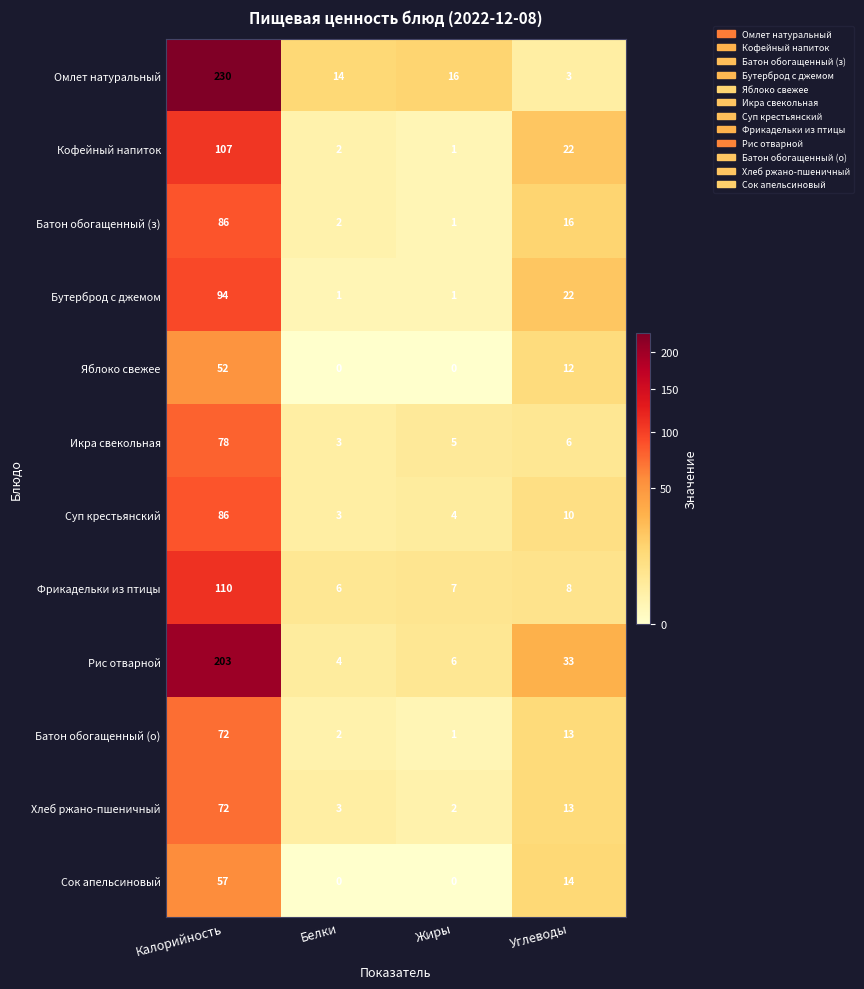

Which series has the widest spread of values?

Омлет натуральный